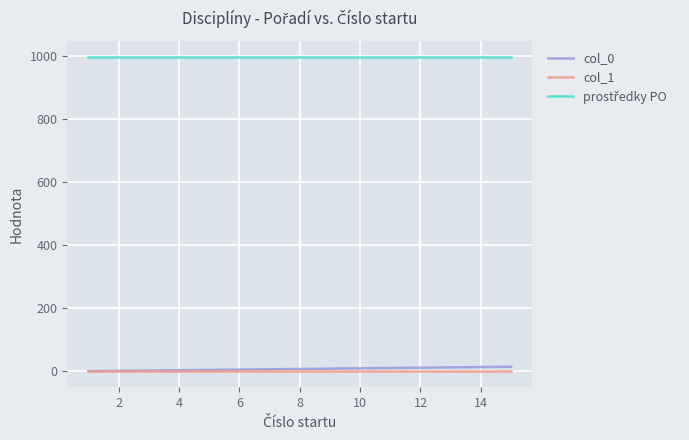

At how many categories does at least one series exceed 148?

15